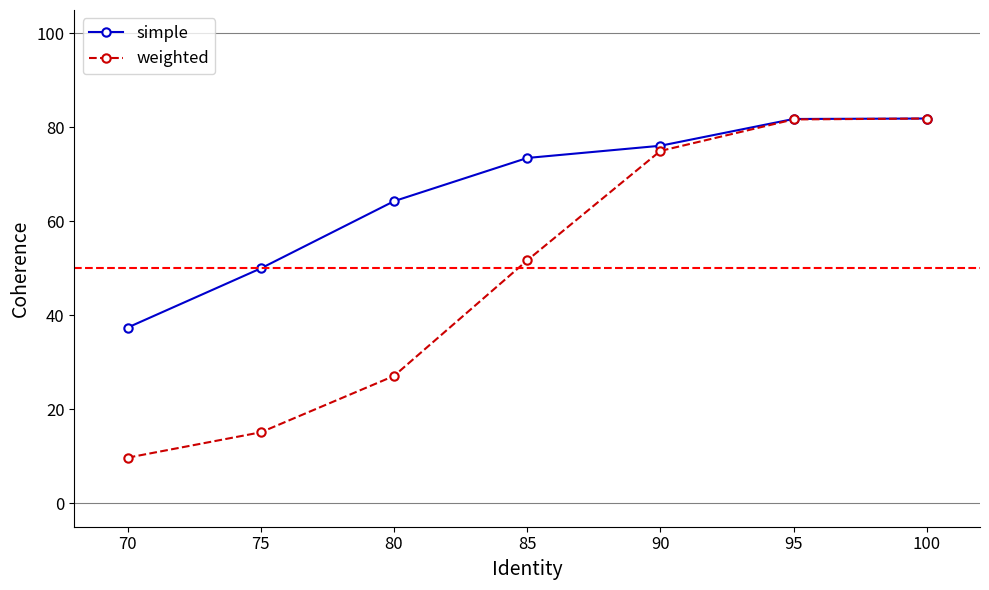

What are all the series names shown in the legend?

simple, weighted